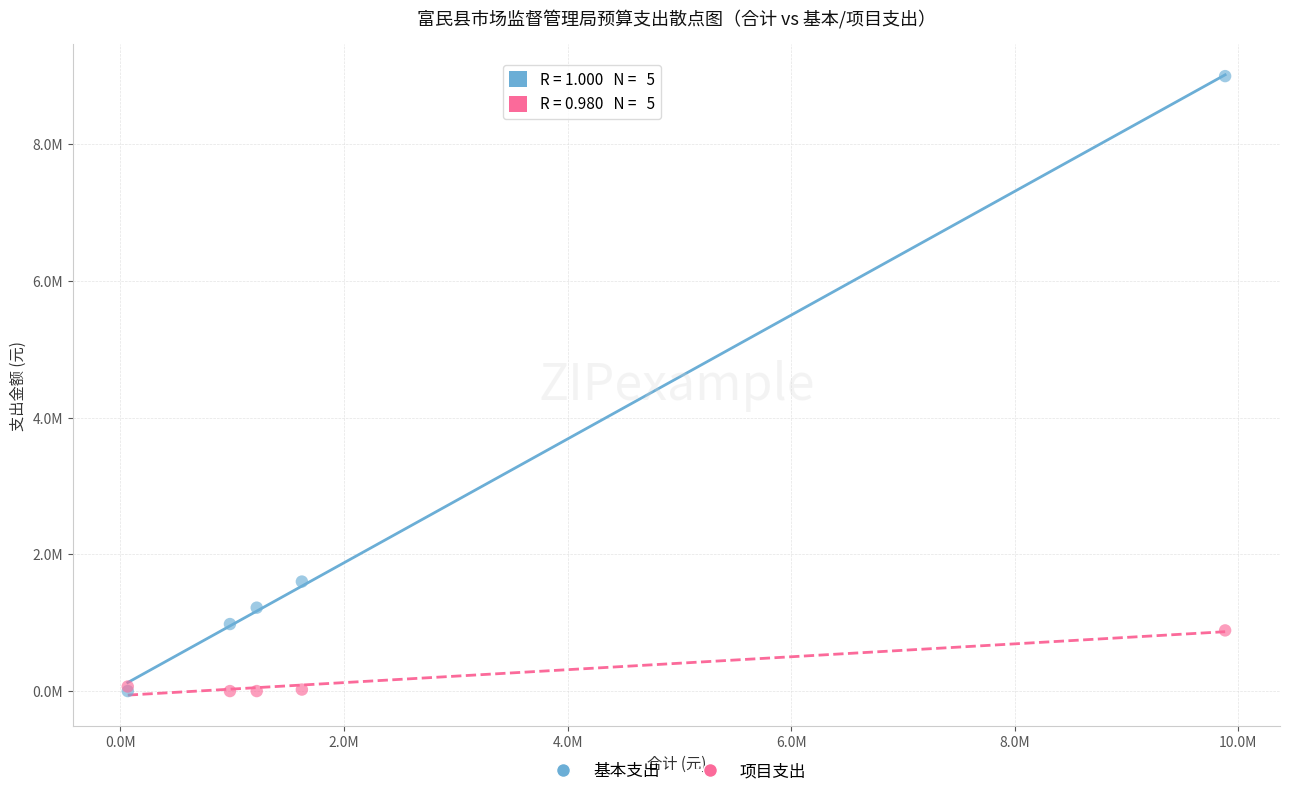

Which series contains the highest Y value?

基本支出